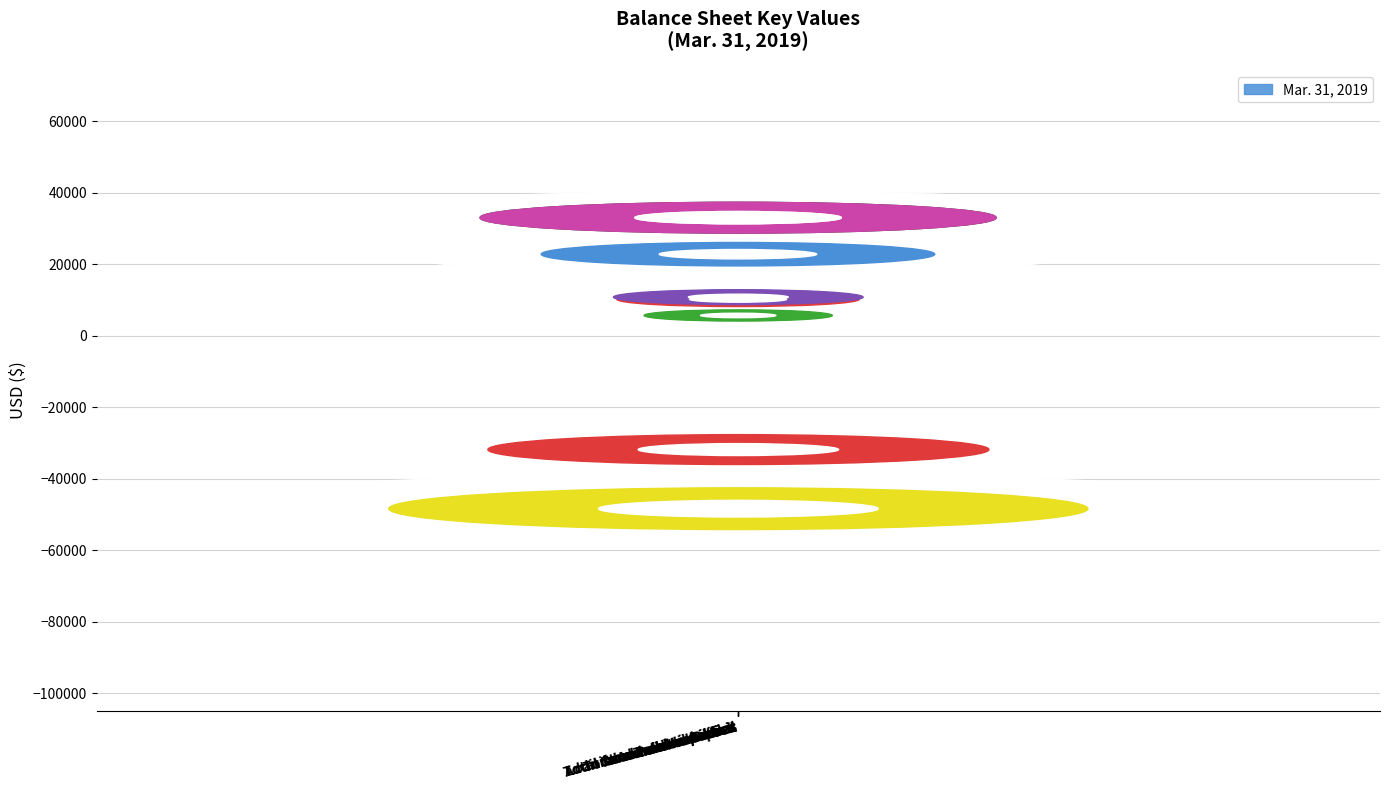

Are the bars horizontal?

No